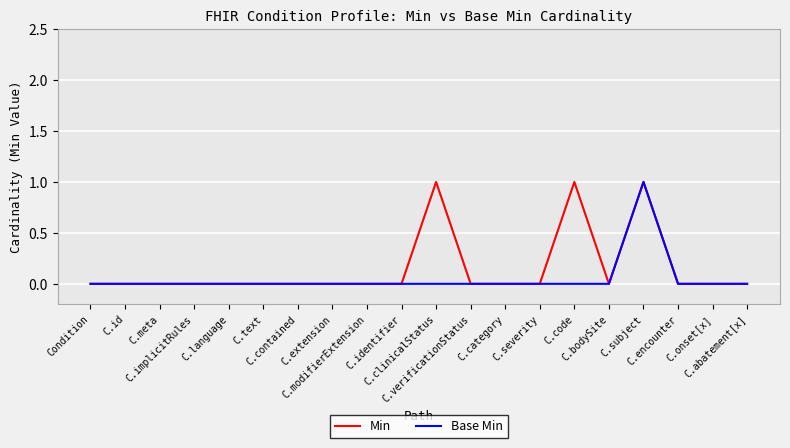

True or false: Min has more than 0 points higher than both neighbors.

True